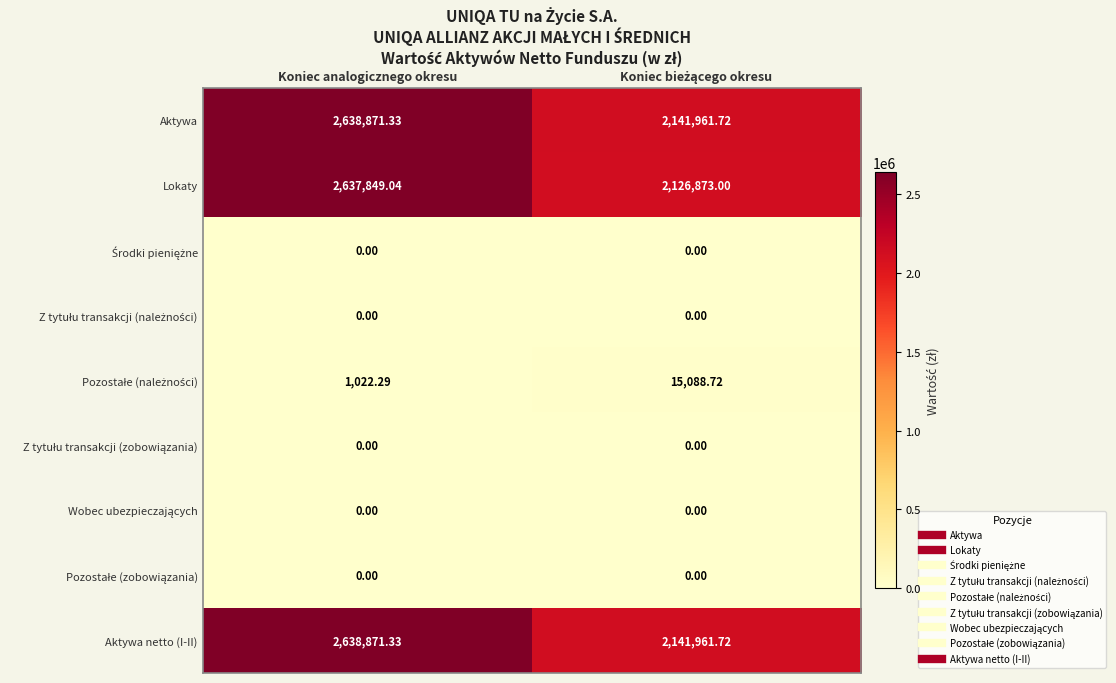

At how many categories does at least one series exceed 1526881?

2